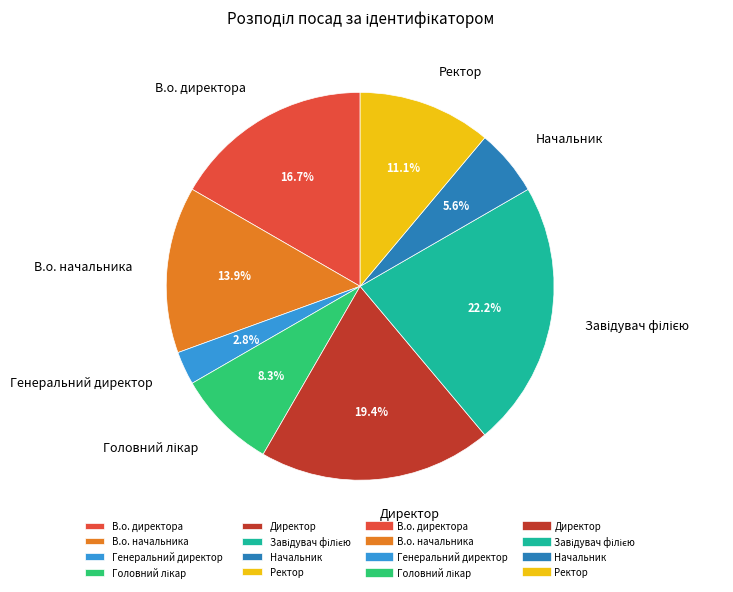

The Ректор slice represents 11% of the pie. True or false?

True